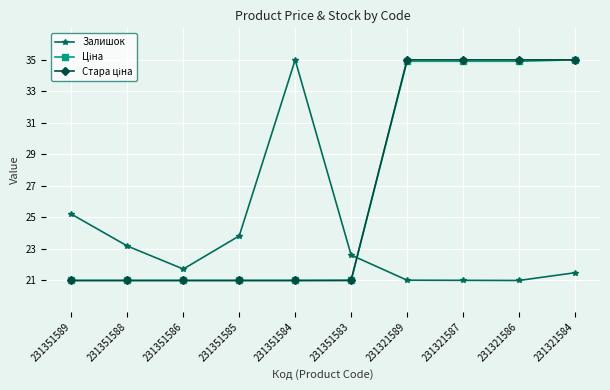

What is the value of the Залишок point at the 3rd from the left?

21.7